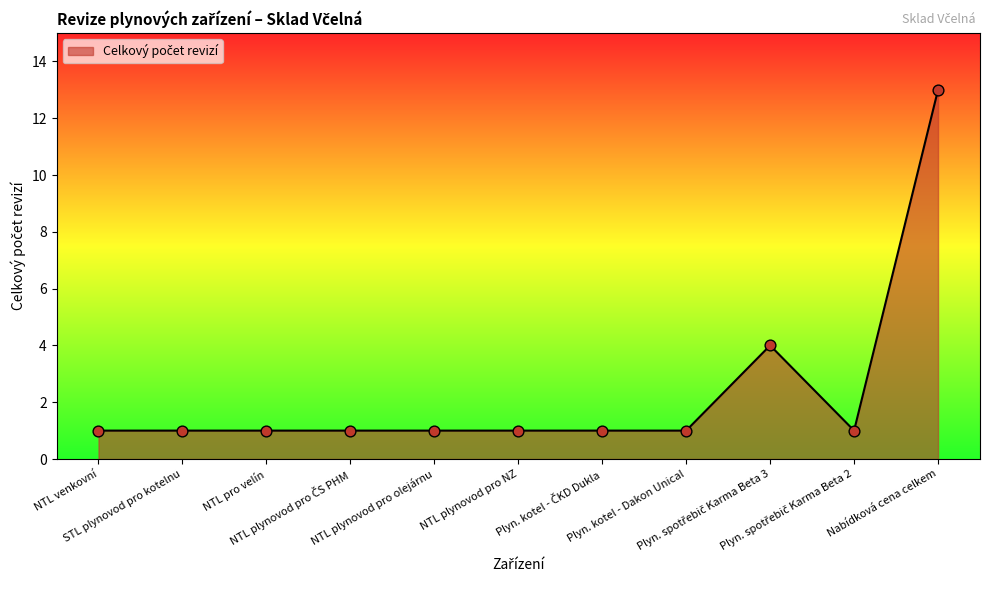

What is the ratio of the value at NTL pro velín to the value at STL plynovod pro kotelnu?

1.0